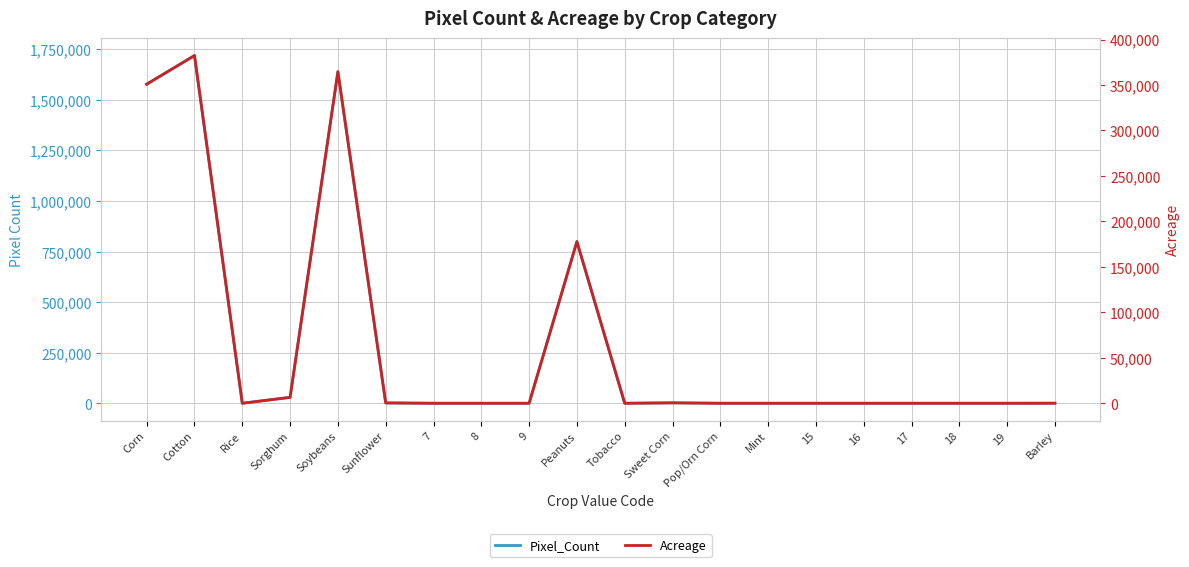

What are all the series names shown in the legend?

Pixel_Count, Acreage